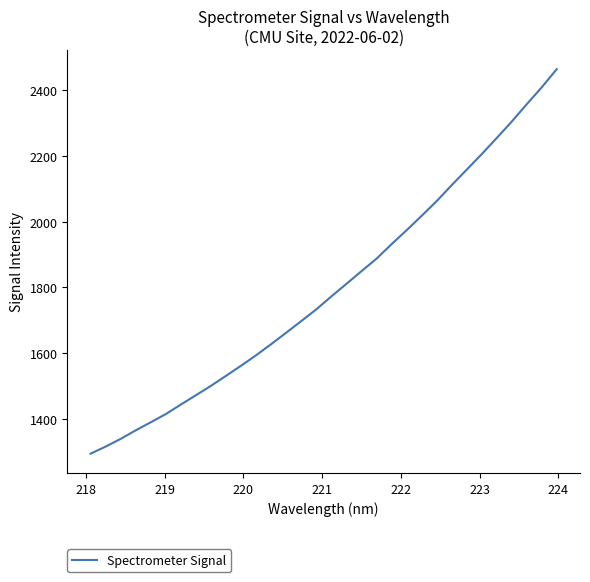

What is the difference between the maximum and minimum values?

1169.9